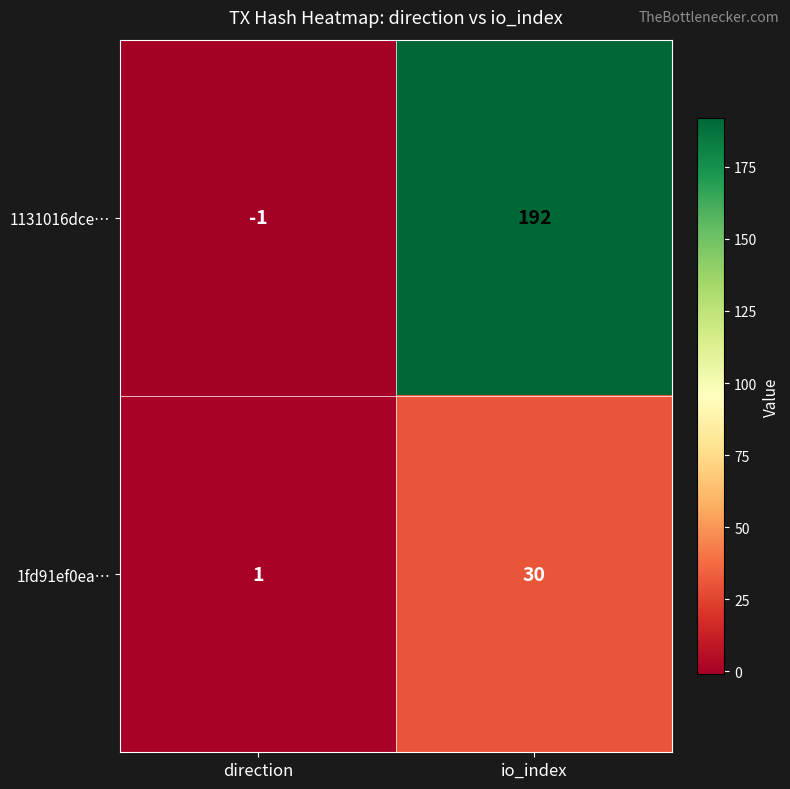

What is the spread (max minus min) of values at direction?

2